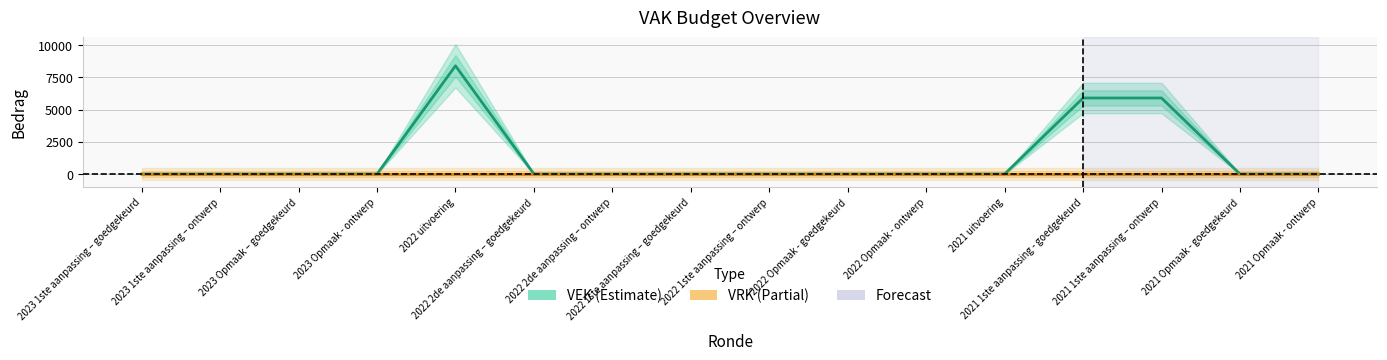

The VEK series shows 8400 at 2022 uitvoering. True or false?

True